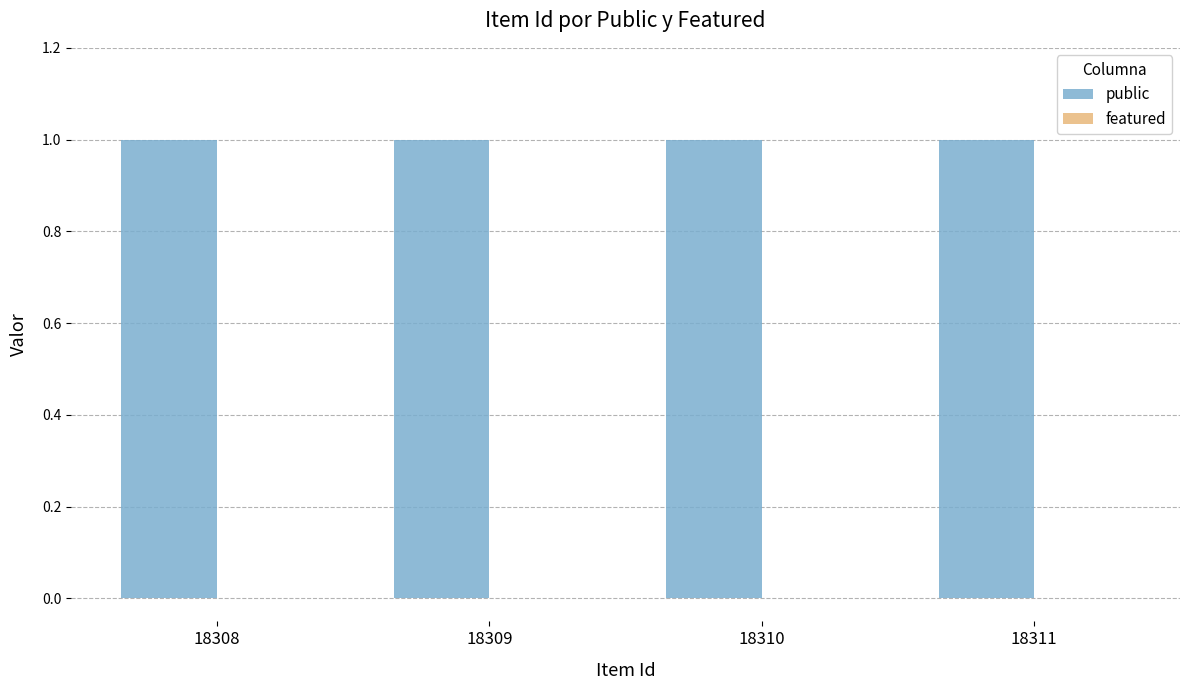

At which category is the sum across all series the highest?

18308